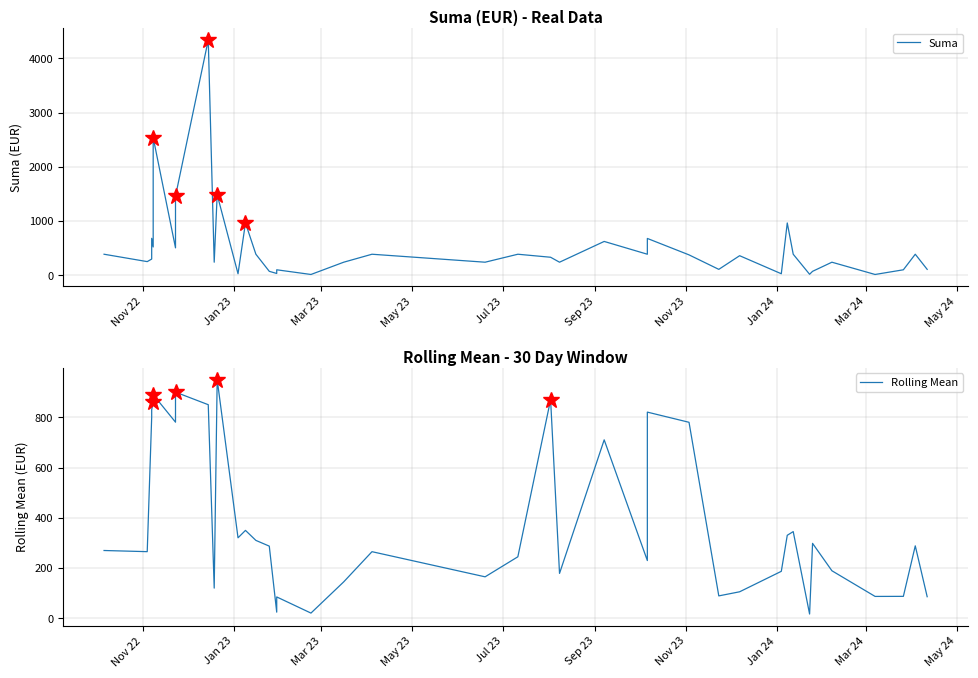

Reading right to left, transcribe all the data shown in this chart.

Suma: 108.0	387.1	100.0	13.6	240.0	71.7	17.3	387.1	964.5	26.9	360.0	108.0	375.3	678.4	387.1	623.2	240.0	331.5	387.1	240.0	387.1	240.0	13.6	100.0	32.2	71.7	387.1	964.5	26.9	1486.0	240.0	4340.0	1460.0	504.8	2540.0	521.0	680.8	298.0	251.0	387.1
Rolling Mean: 86.2	288.5	87.6	87.3	189.4	298.4	17.3	345.2	330.5	187.2	105.8	89.5	780.0	820.5	230.0	710.2	178.9	870.0	245.0	165.3	265.3	145.2	21.0	85.3	24.8	287.4	310.2	350.0	320.5	950.0	120.4	850.0	900.0	780.5	890.0	860.5	830.0	800.0	265.4	270.0